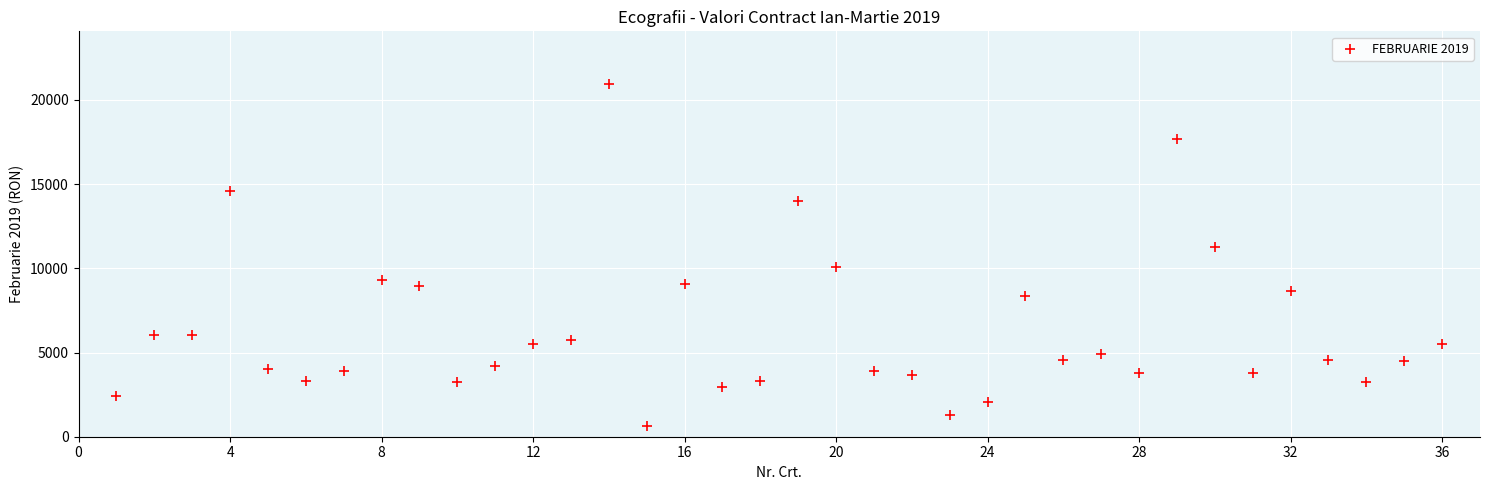

What is the range of Y values (max minus min)?

20305.6